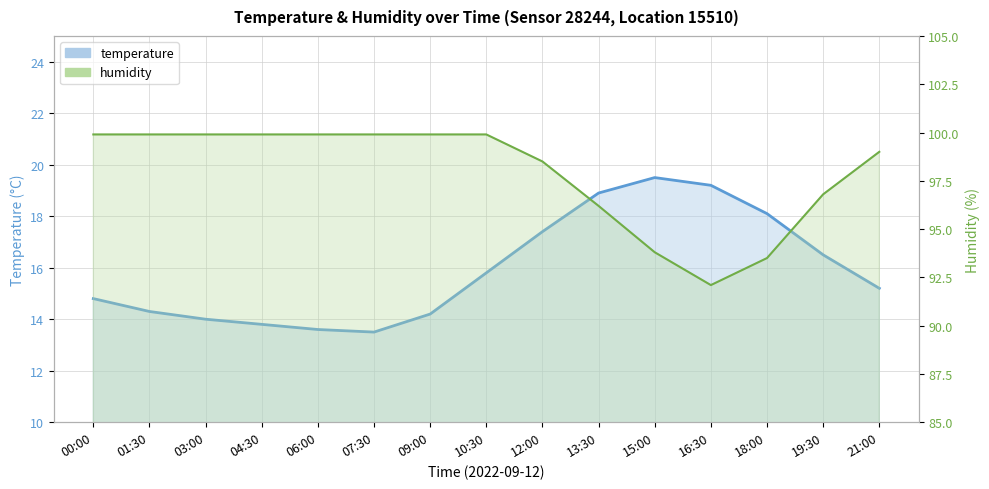

True or false: temperature has a value of 25.5 at 13:30.

False